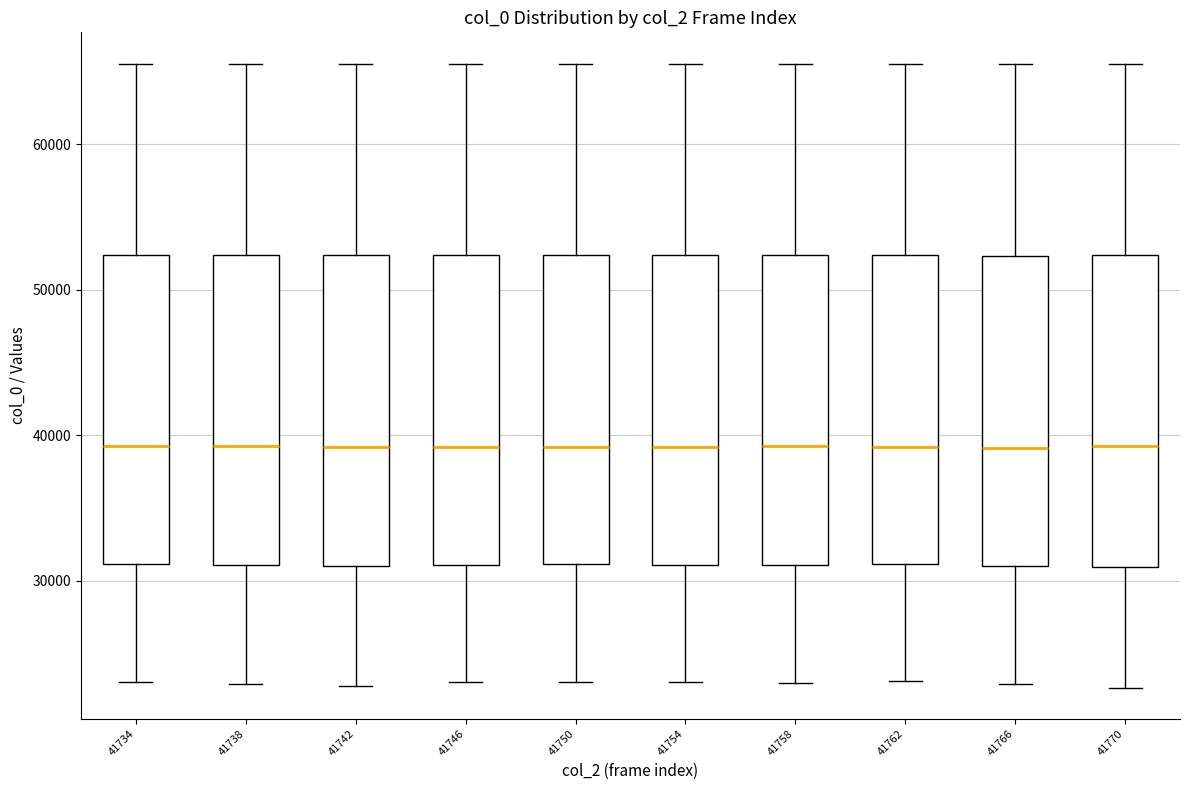

Reading left to right, read every box against the y-axis: the position of its median line, the range the box covers, and the ends of its whiskers. The values are not printed on the chart, so give them approximately, as read against the axis.

41734: median 39000, box 31000 to 52000, whiskers 23000 to 66000
41738: median 39000, box 31000 to 52000, whiskers 23000 to 66000
41742: median 39000, box 31000 to 52000, whiskers 23000 to 66000
41746: median 39000, box 31000 to 52000, whiskers 23000 to 66000
41750: median 39000, box 31000 to 52000, whiskers 23000 to 66000
41754: median 39000, box 31000 to 52000, whiskers 23000 to 66000
41758: median 39000, box 31000 to 52000, whiskers 23000 to 66000
41762: median 39000, box 31000 to 52000, whiskers 23000 to 66000
41766: median 39000, box 31000 to 52000, whiskers 23000 to 66000
41770: median 39000, box 31000 to 52000, whiskers 23000 to 66000